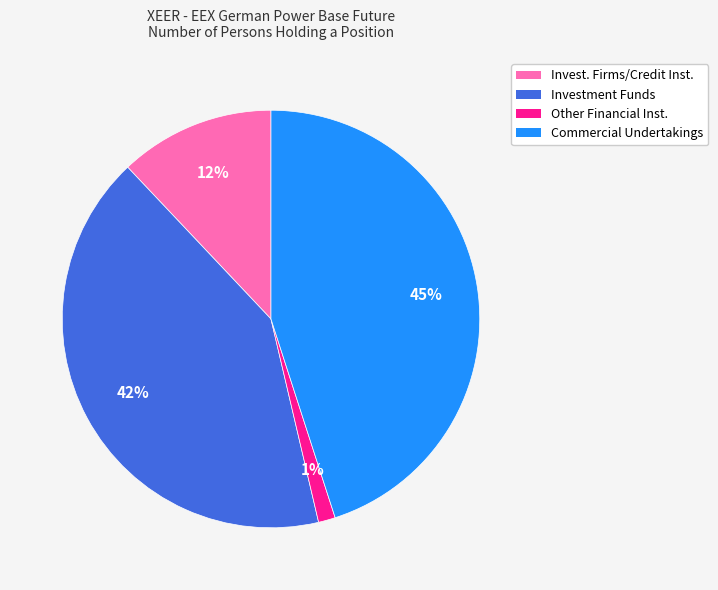

How many segments does this pie chart have?

4